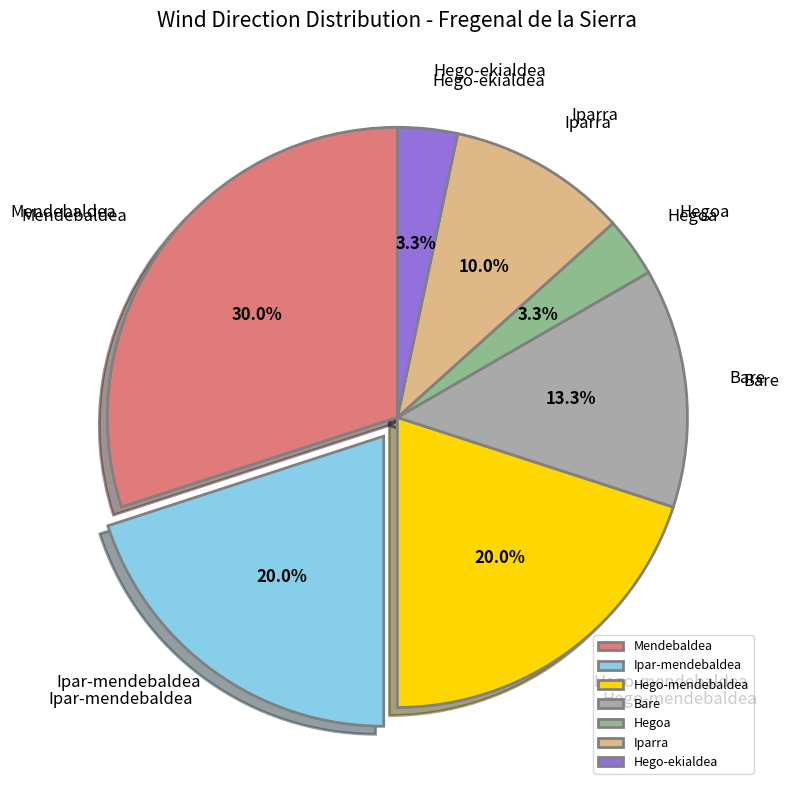

To the nearest percent, what percentage of the pie is Hego-ekialdea?

3%